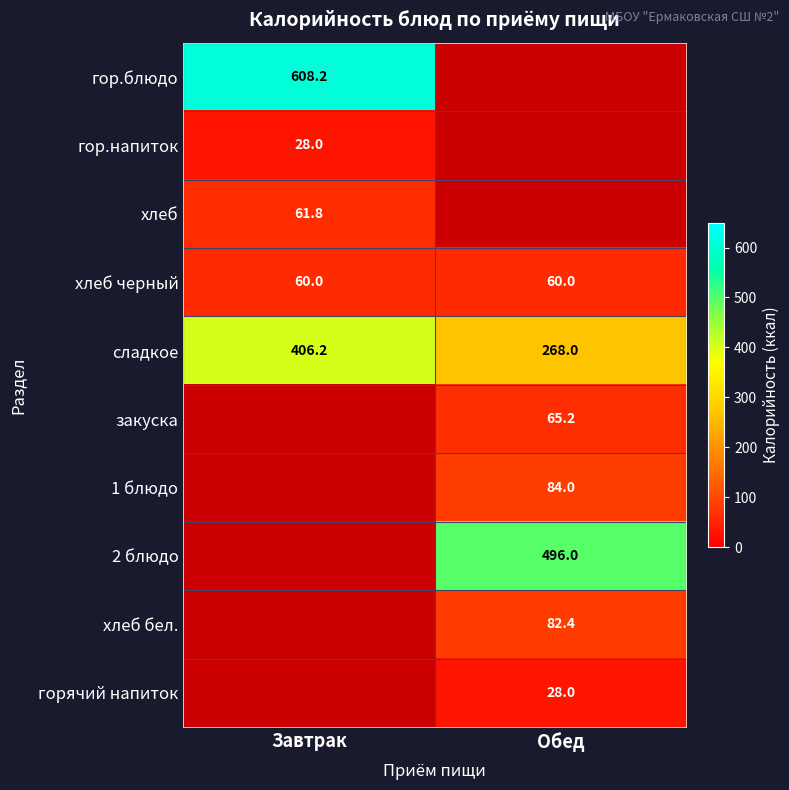

Is the value of хлеб at Завтрак greater than the value of сладкое at Завтрак?

No